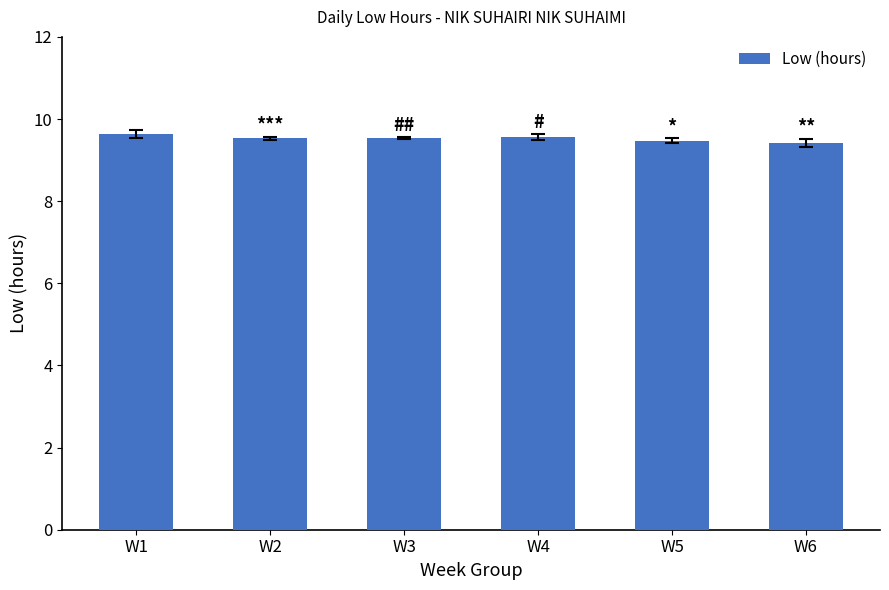

How many series are shown in this chart?

1